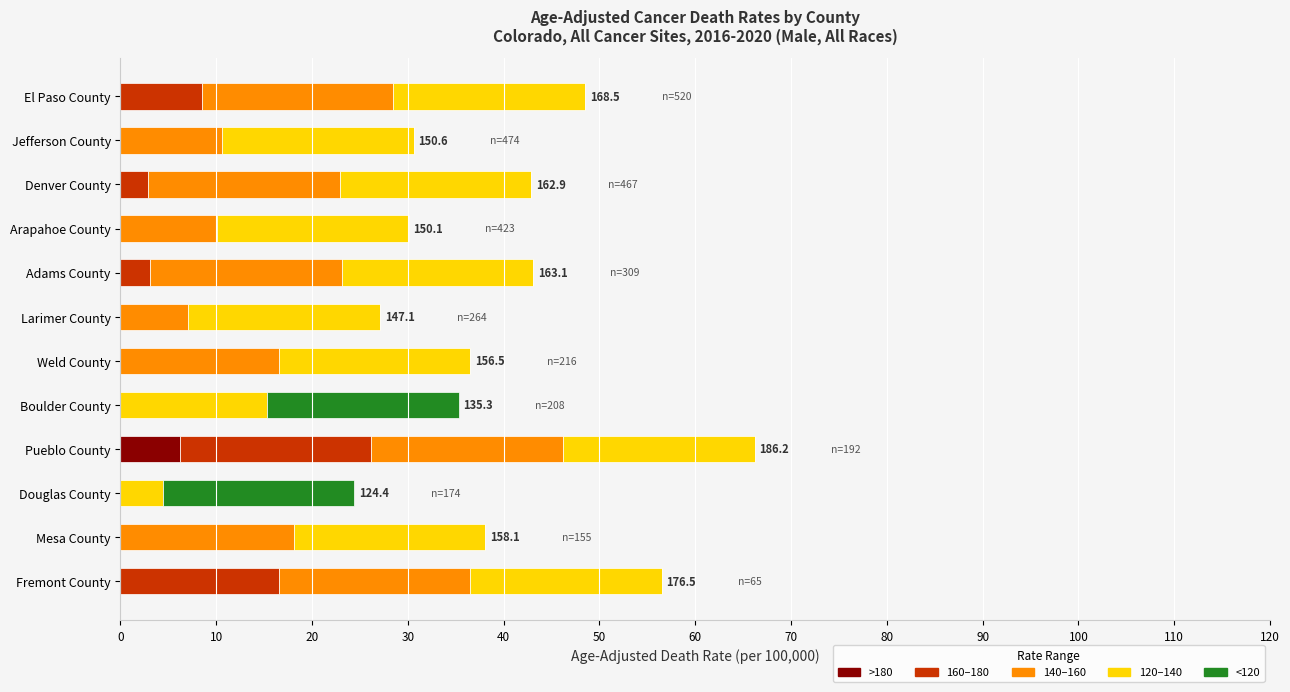

What is the maximum value for >180?

6.2